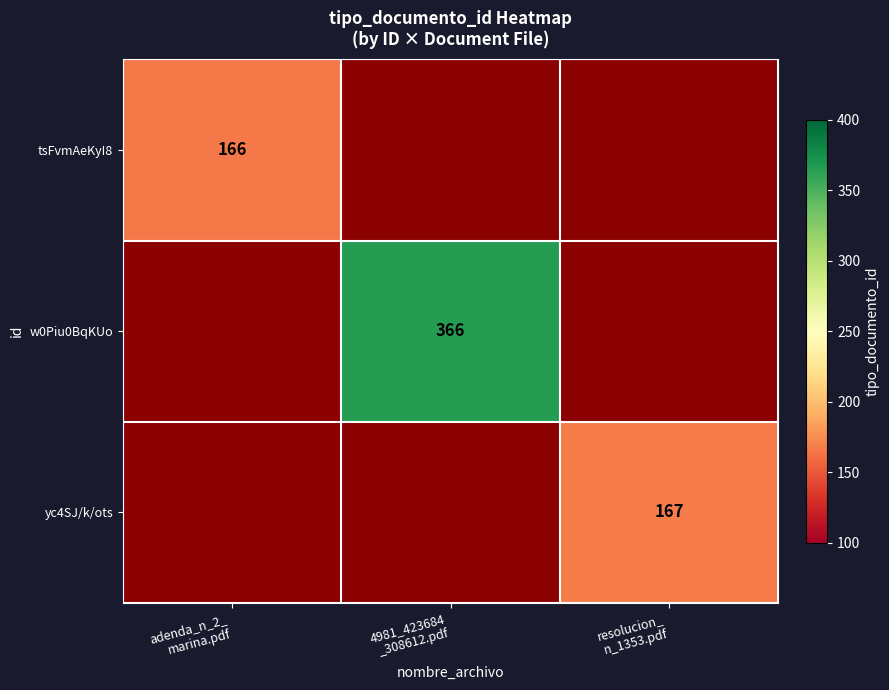

What is the smallest value displayed?

166.0